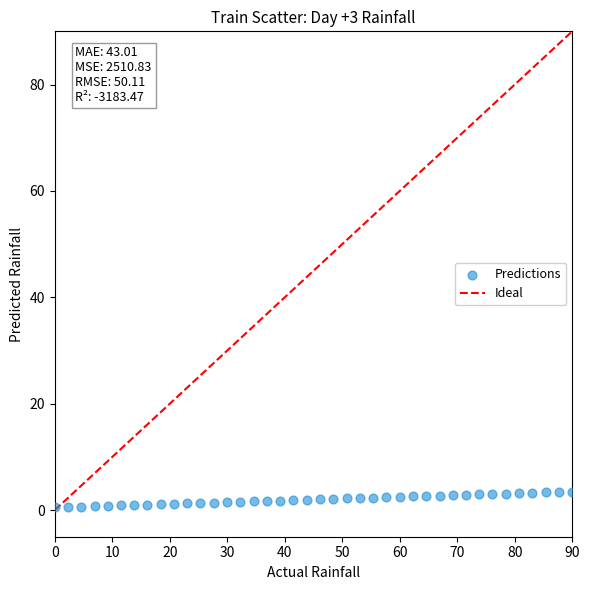

What is the range of X values (max minus min)?

90.0